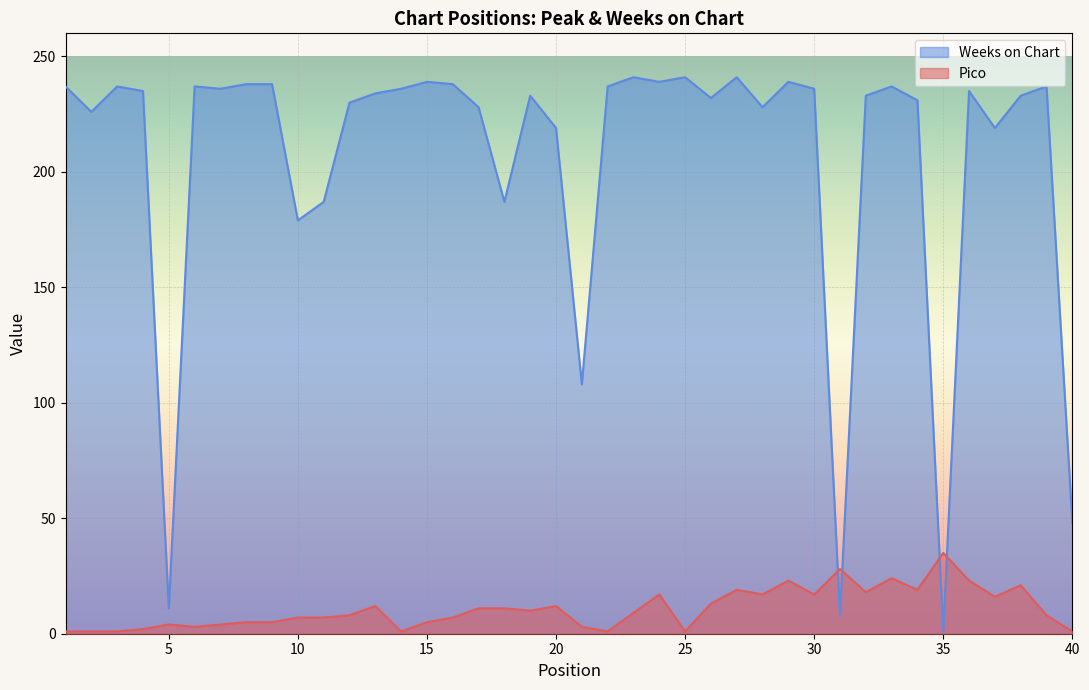

Is it true that Pico equals 4 at 32?

False